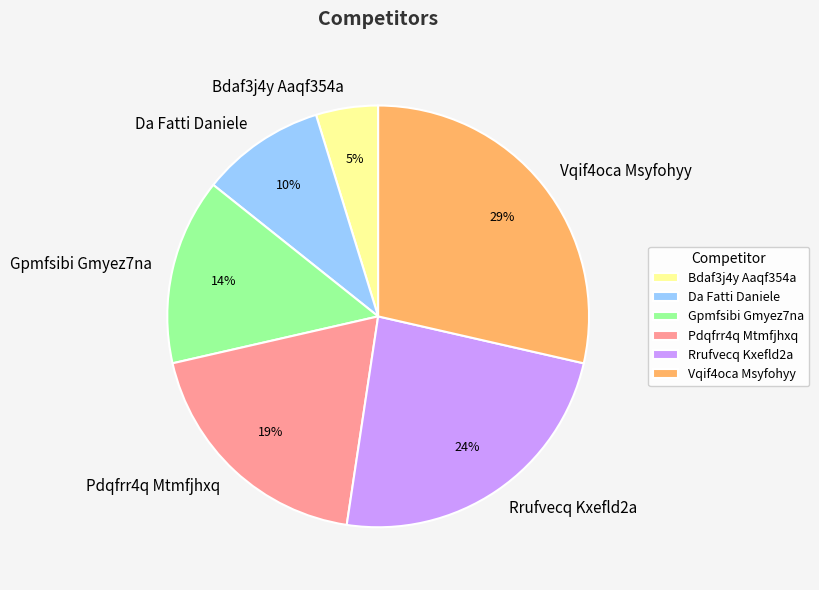

Do Da Fatti Daniele and Bdaf3j4y Aaqf354a together represent more than half of the pie?

No